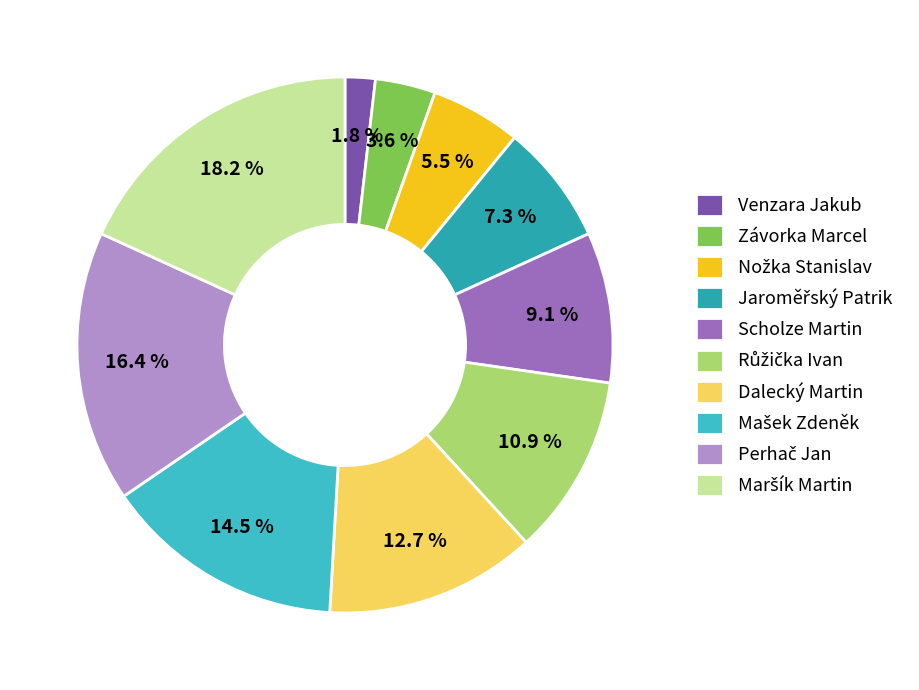

To the nearest percent, what is the average slice percentage?

10%